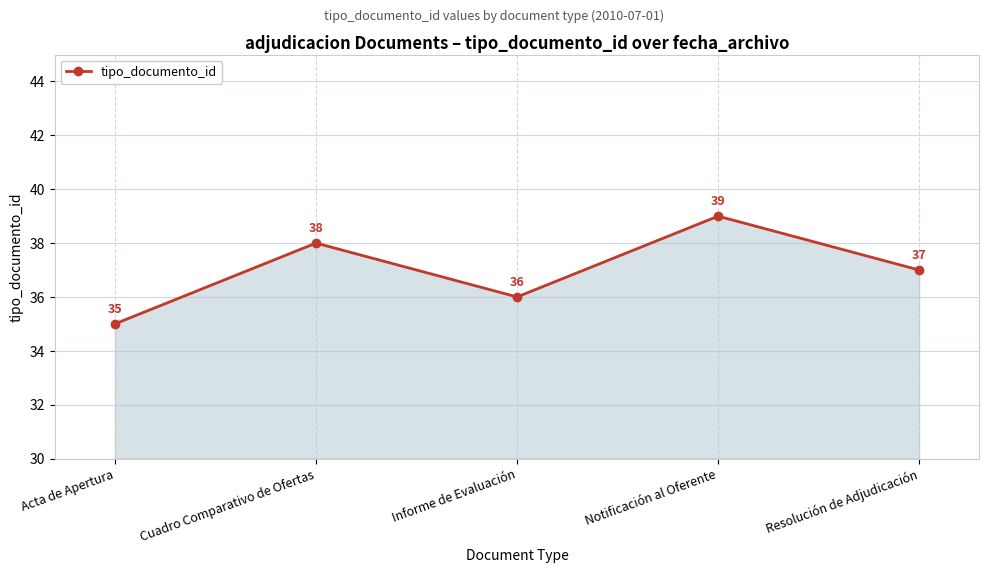

Does the chart have visible grid lines?

Yes